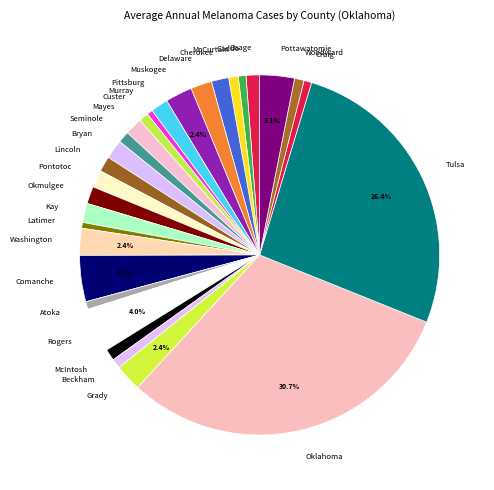

Does Pottawatomie represent more than half of the total?

No